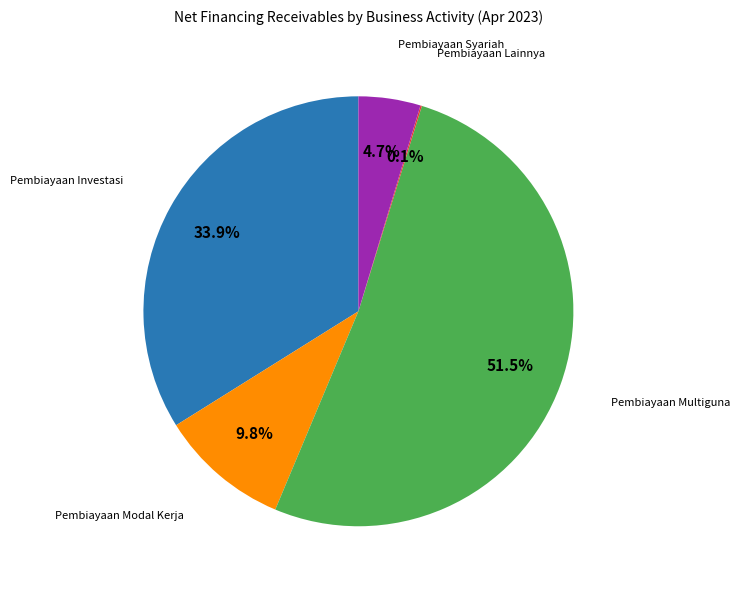

Is there a majority slice in this chart?

Yes